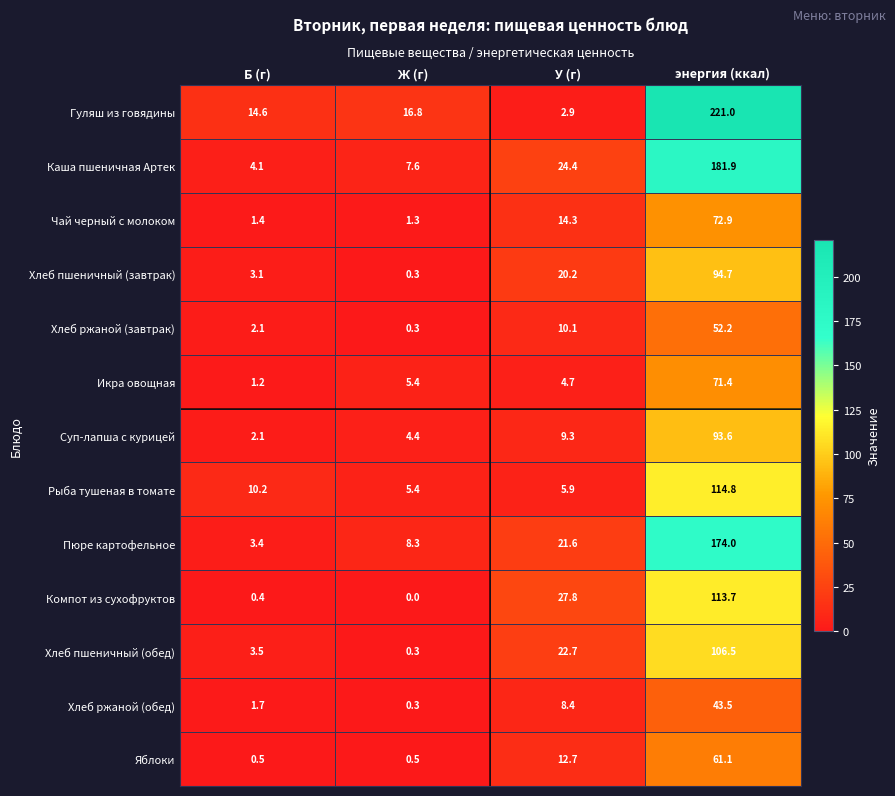

What is the spread (max minus min) of values at Ж (г)?

16.8